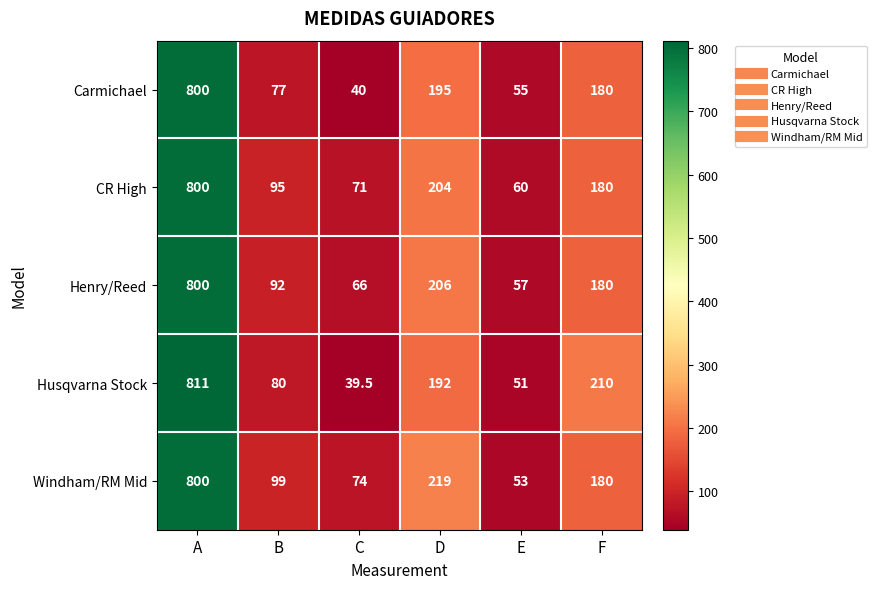

Which series has the largest total across all categories?

Windham/RM Mid